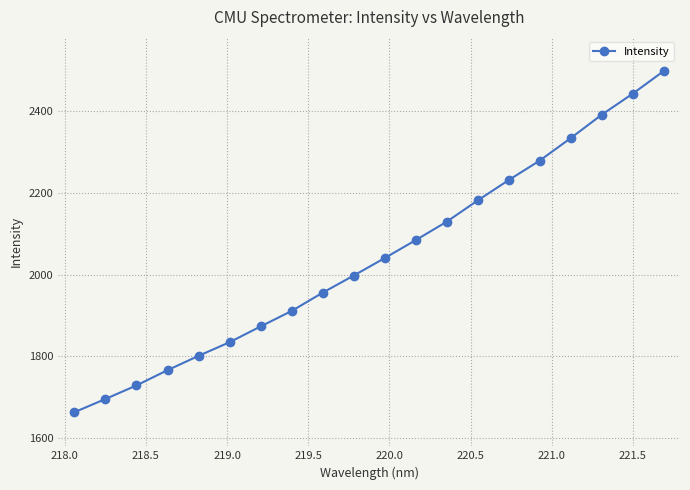

What is the value of the 3rd point from the left?

1729.1